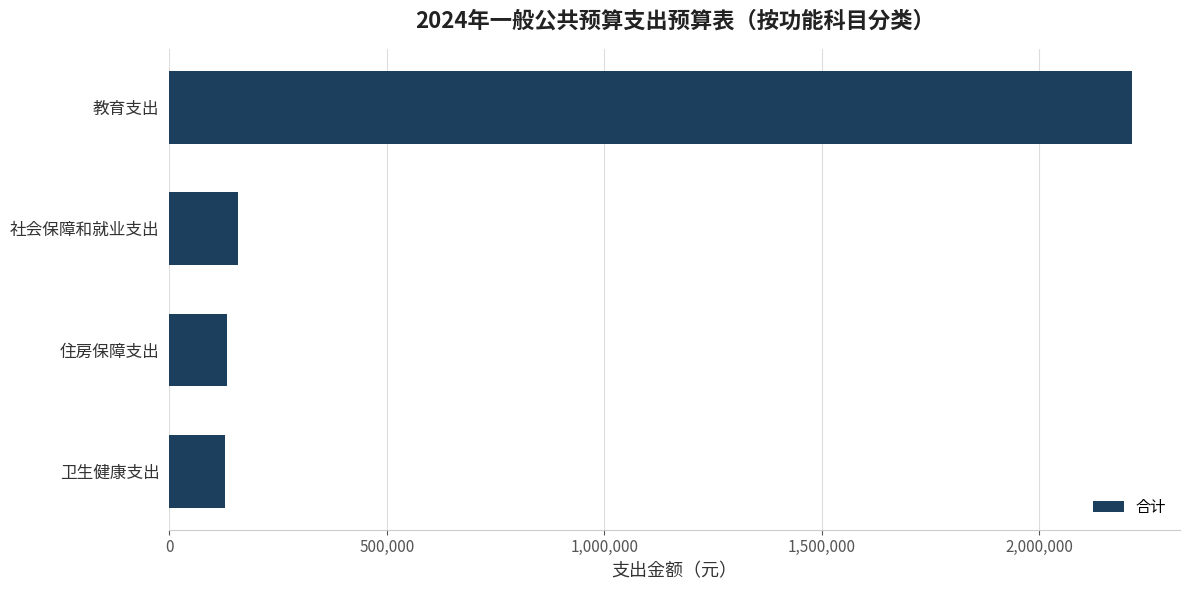

Is it true that the value at 住房保障支出 is 132787.3?

True